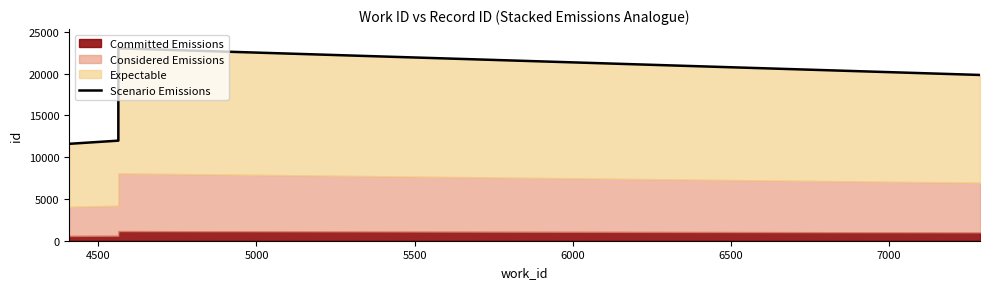

What is the minimum value shown in the chart?

11608